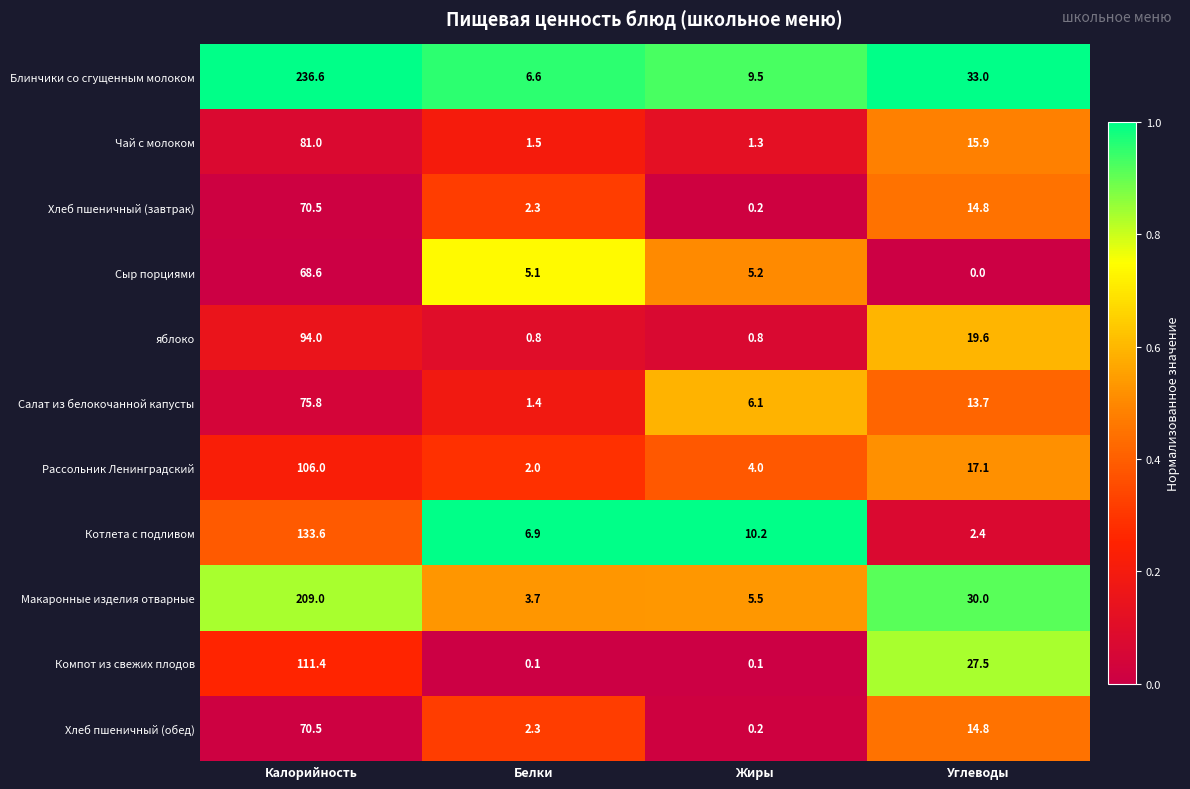

Which series has the largest total across all categories?

Блинчики со сгущенным молоком